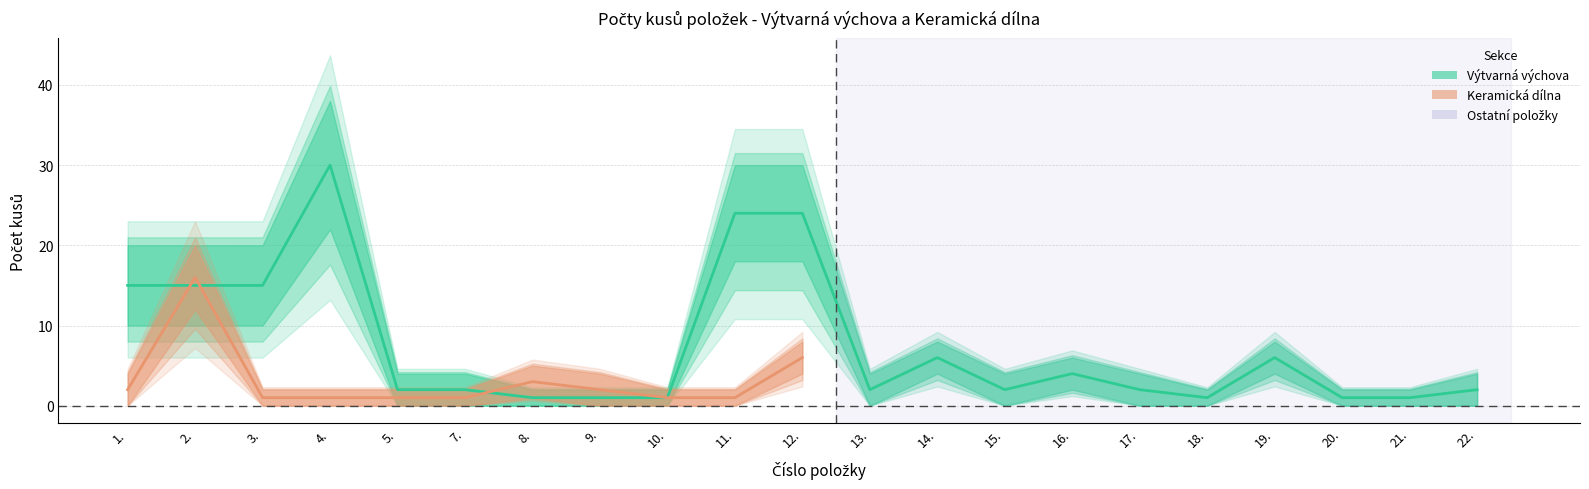

True or false: Keramická dílna (horní mez) has a value of 4 at 9..

True